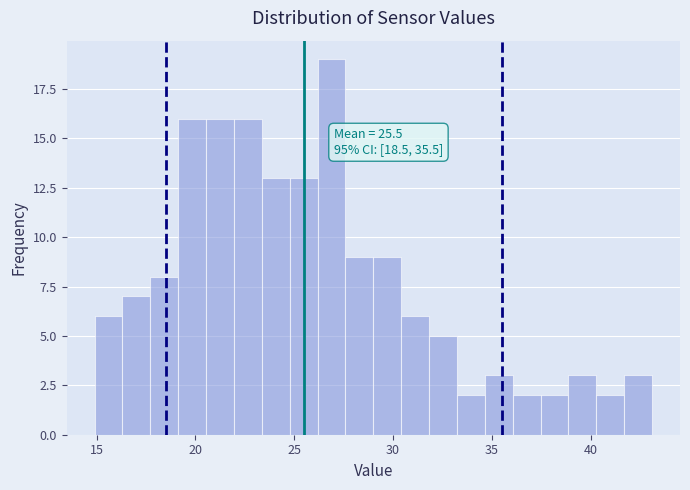

Read against the x-axis, roughly where is the centre of the tallest bar?

27.0